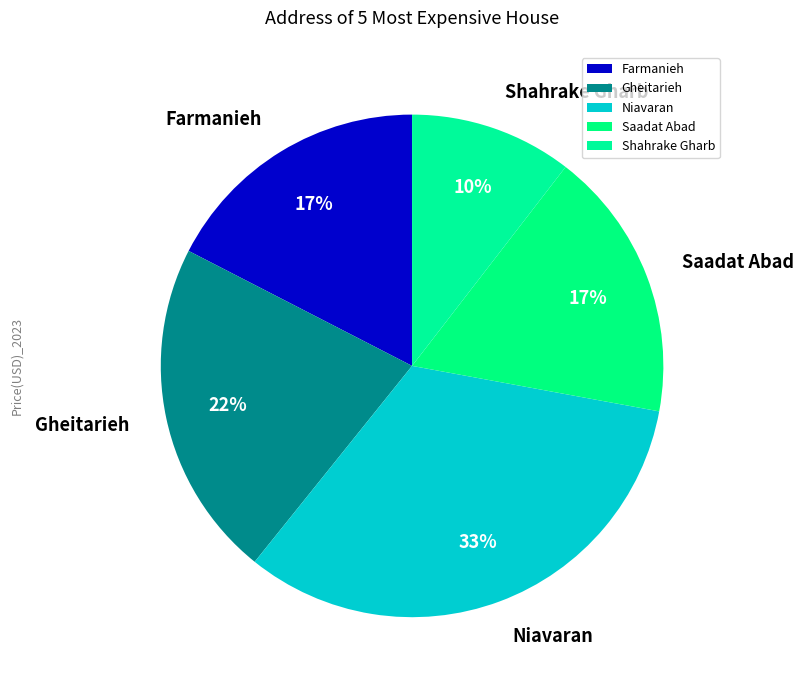

How many slices are in this pie chart?

5